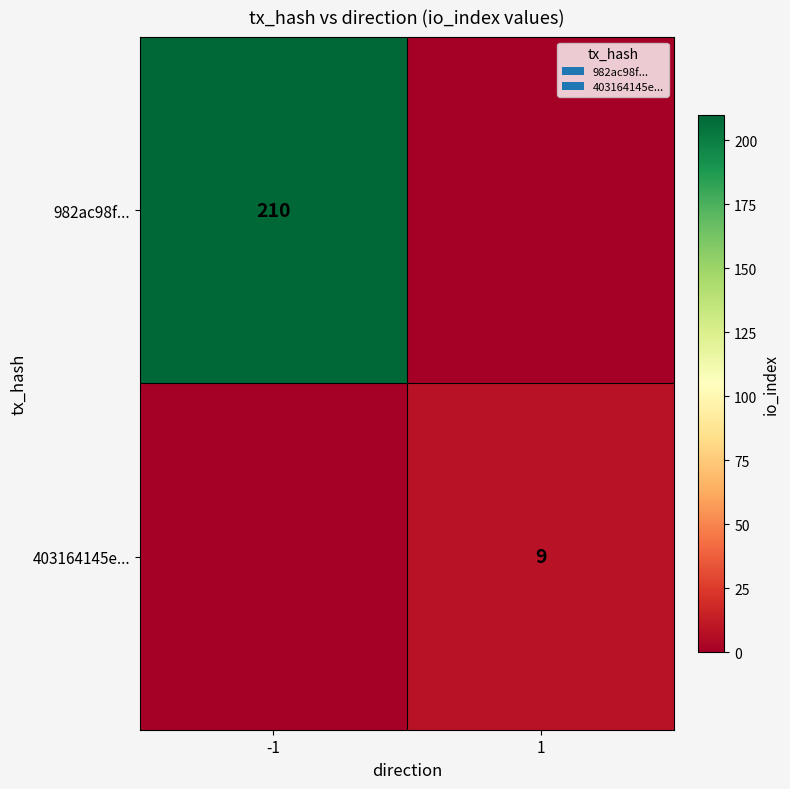

True or false: 403164145e... has a value of 5 at 1.

False